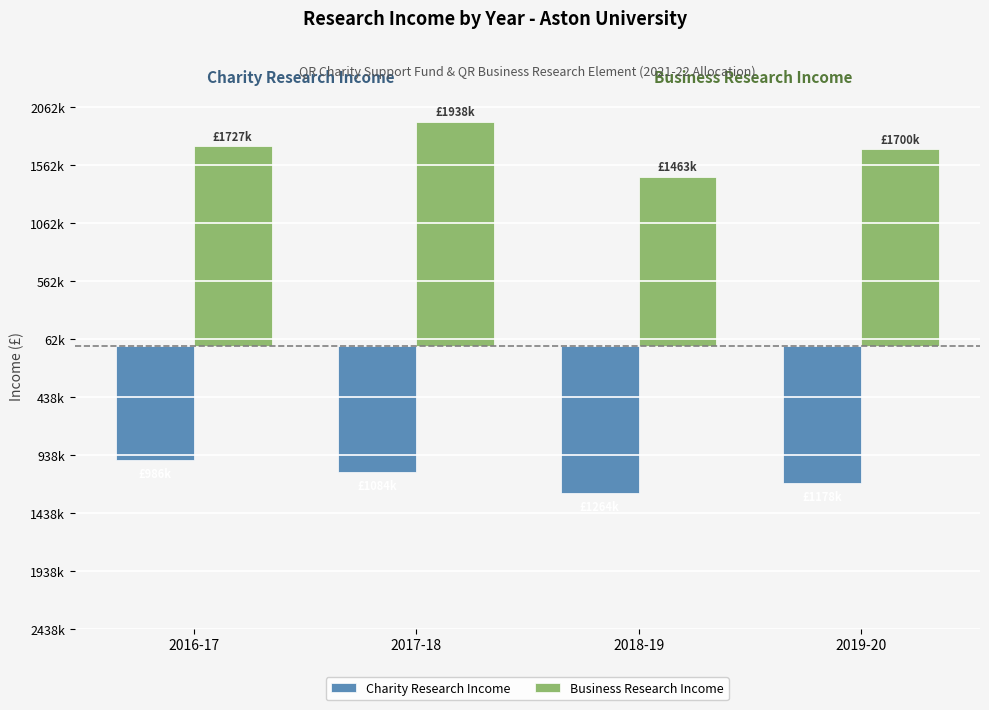

Which has a higher value, 2018-19 or 2017-18?

2017-18